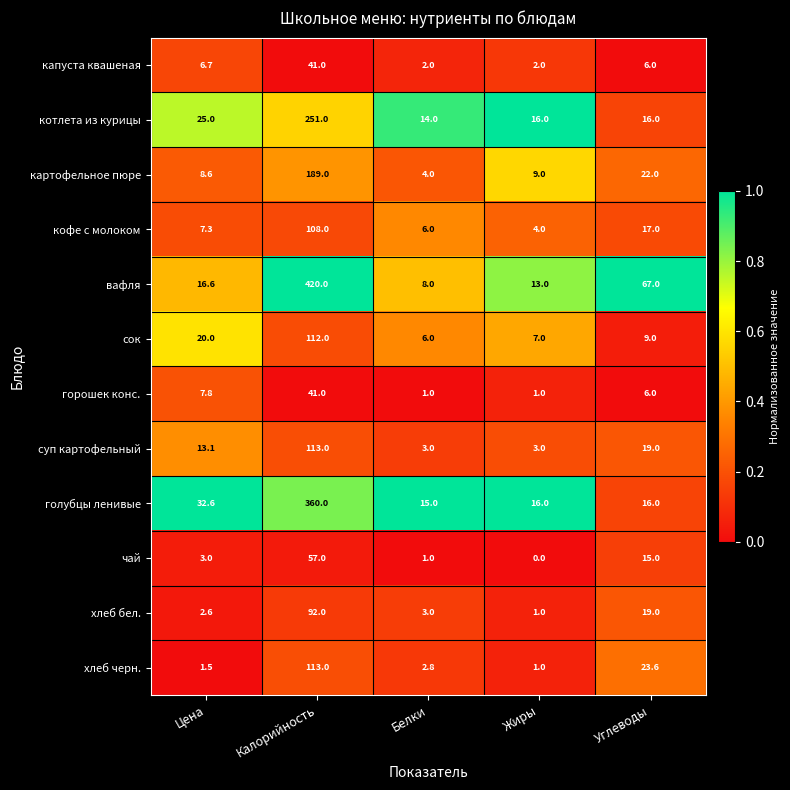

What is the difference between the highest and lowest values at Калорийность?

379.0